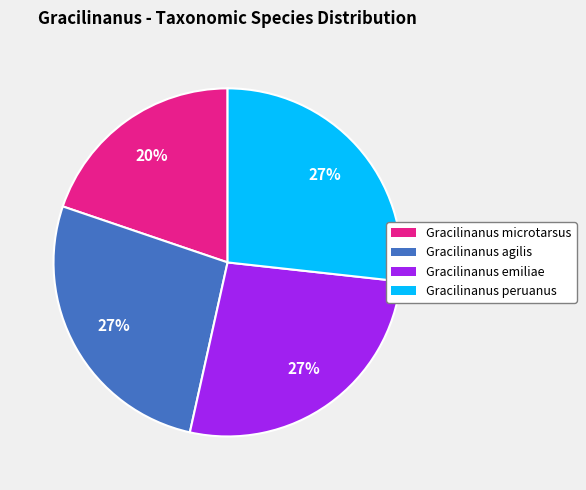

Which category has the smallest portion of the pie?

Gracilinanus microtarsus